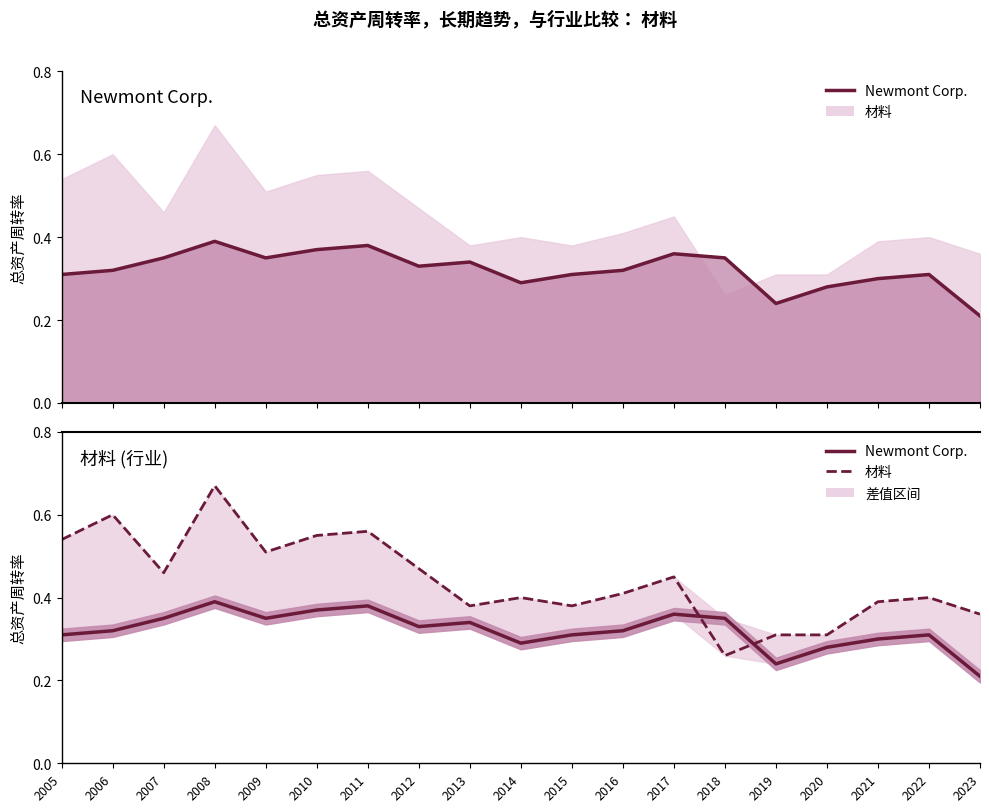

In 材料, how many points are lower than both neighbors (excluding endpoints)?

5